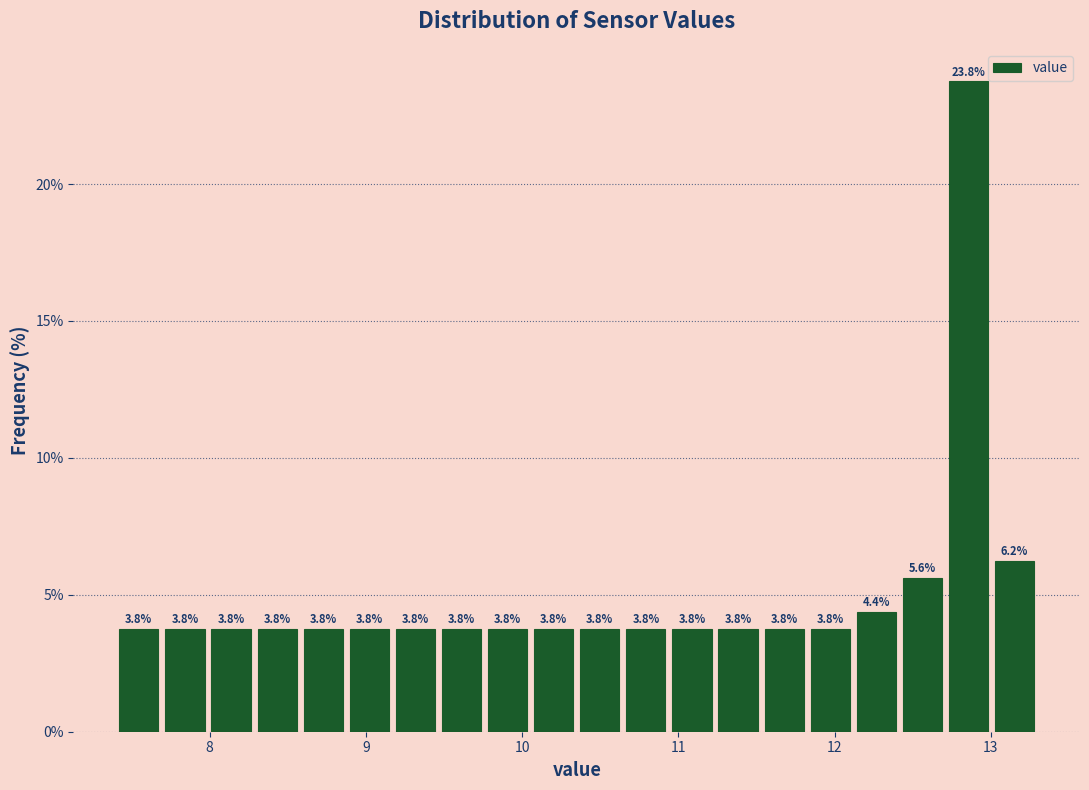

Read against the x-axis, roughly where is the centre of the tallest bar?

12.9